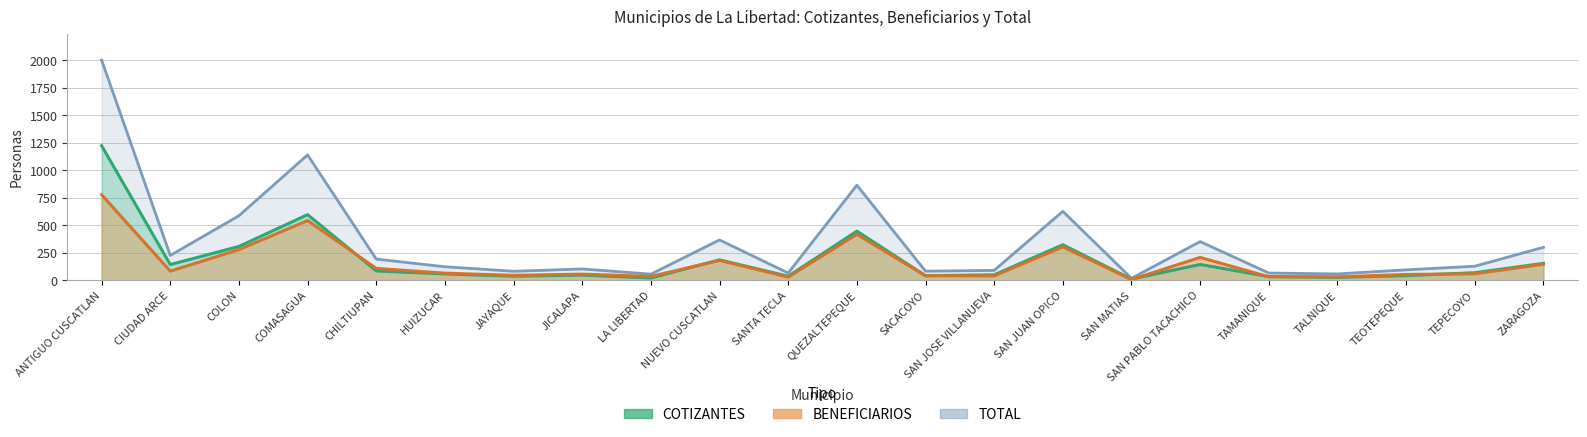

What is the smallest value displayed?

7